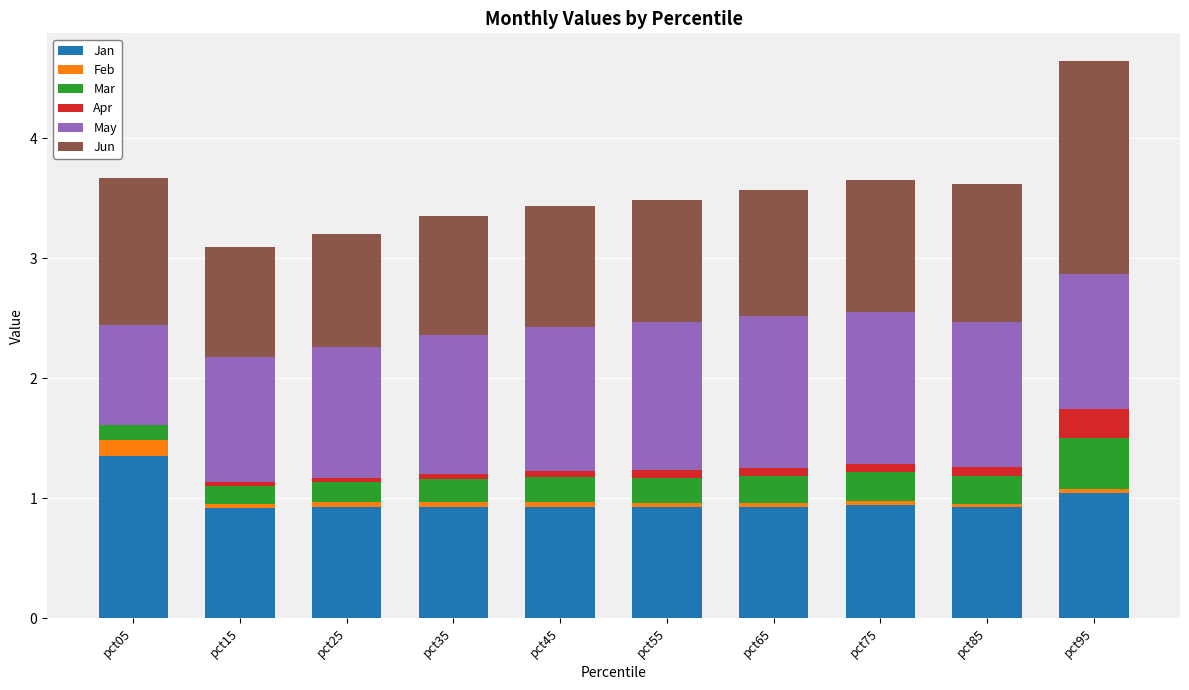

How many distinct data groups are displayed?

6